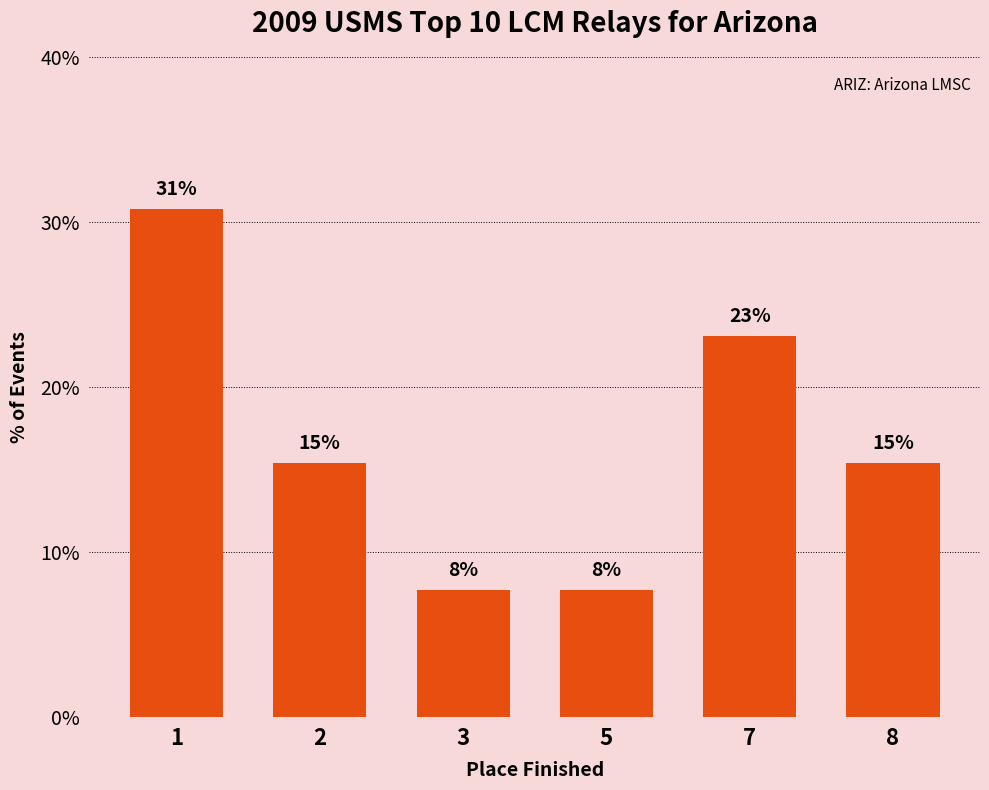

What is the approximate value at 7?

23.1